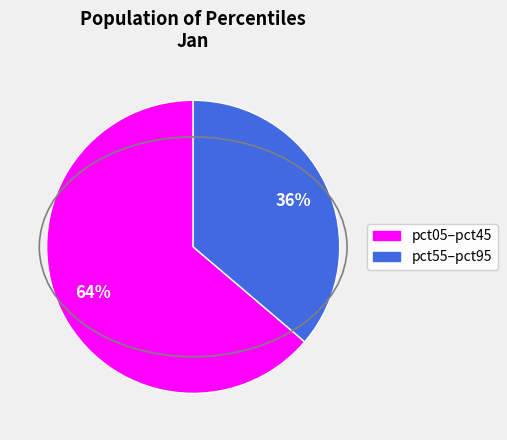

To the nearest percent, what is the difference between the largest and smallest slice percentages?

28%